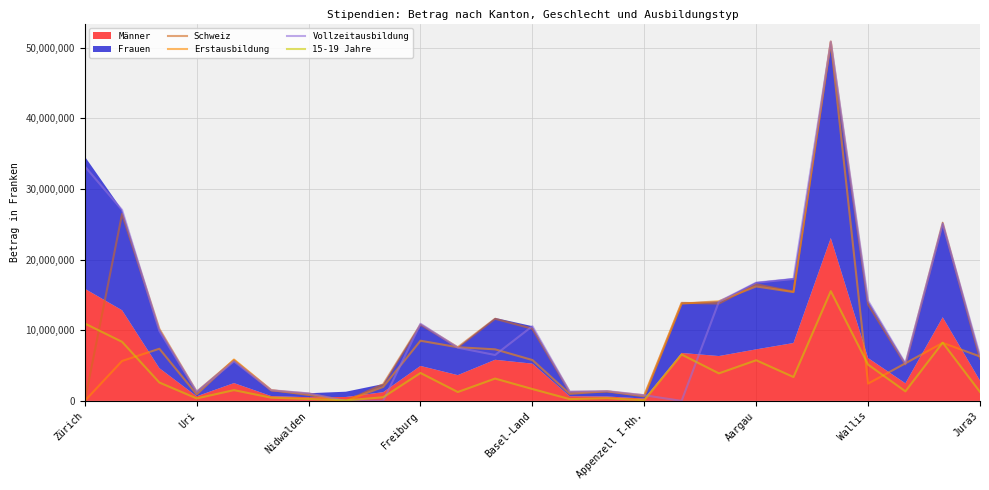

Where is Erstausbildung nearest to the value 25430853?

Aargau